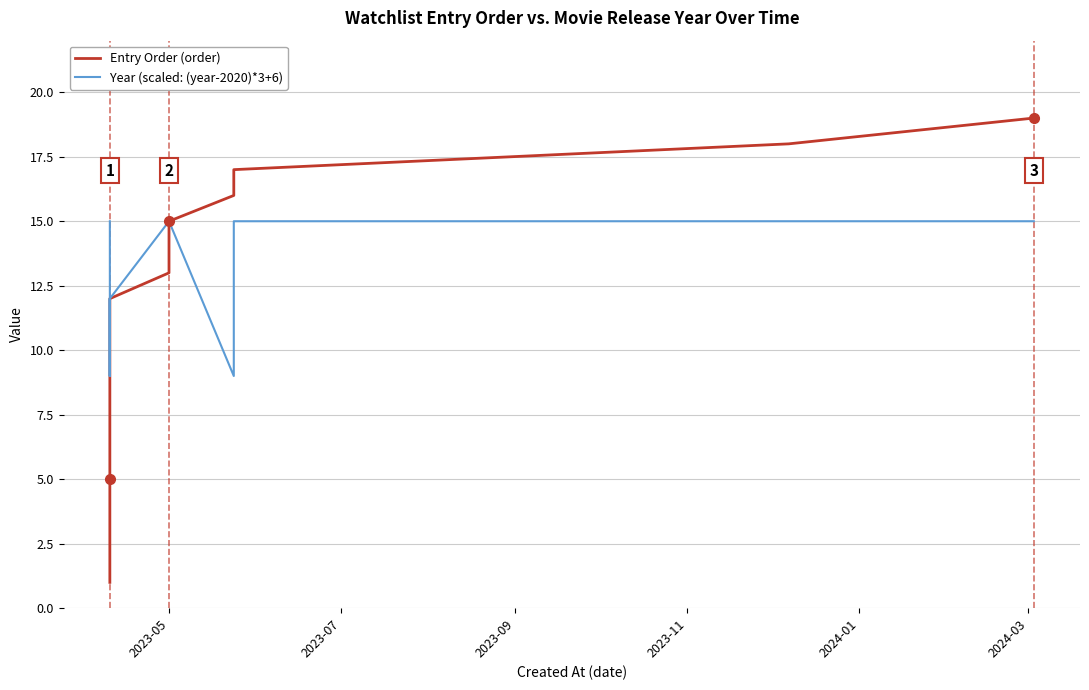

Which series has the widest spread of values?

Entry Order (order)